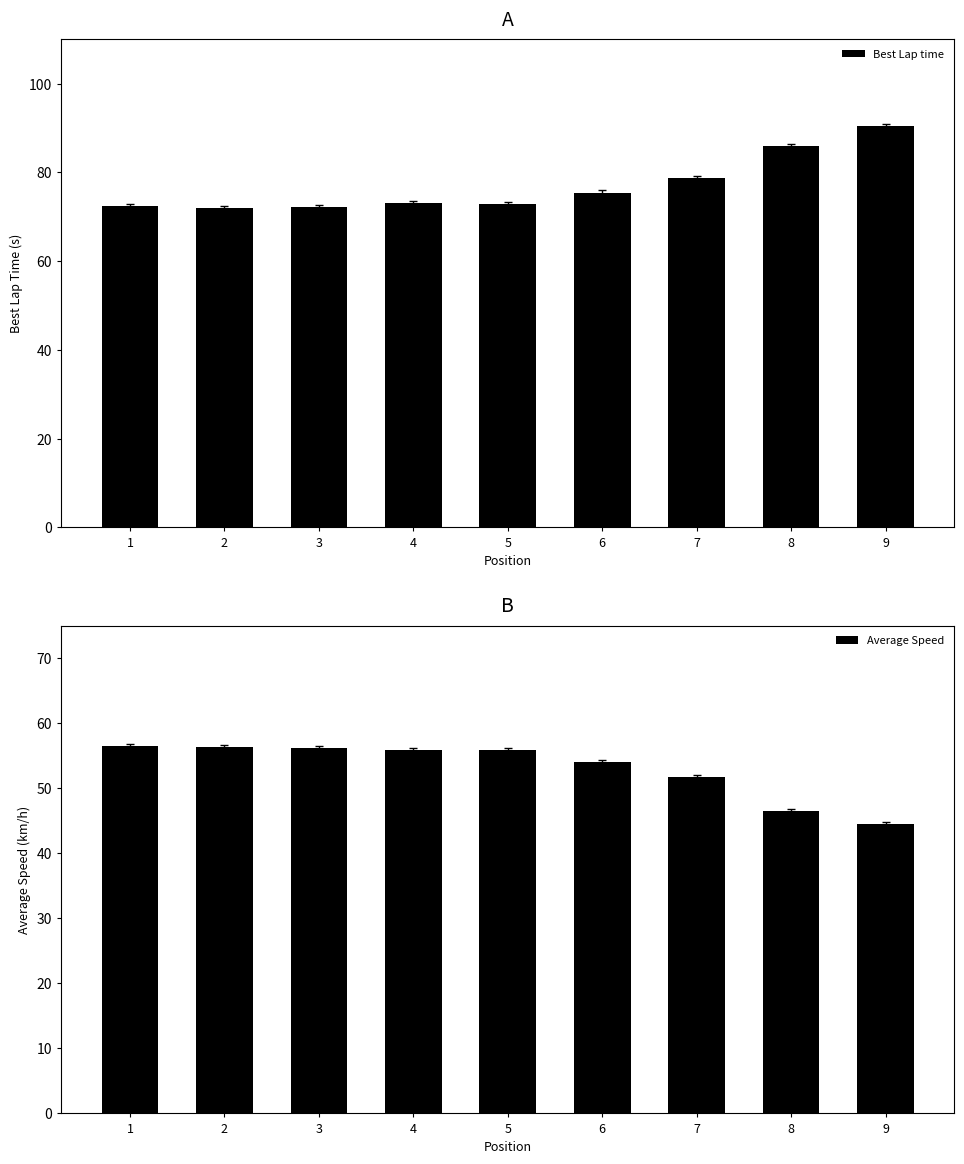

How many data points in Best Lap time are above 73?

5